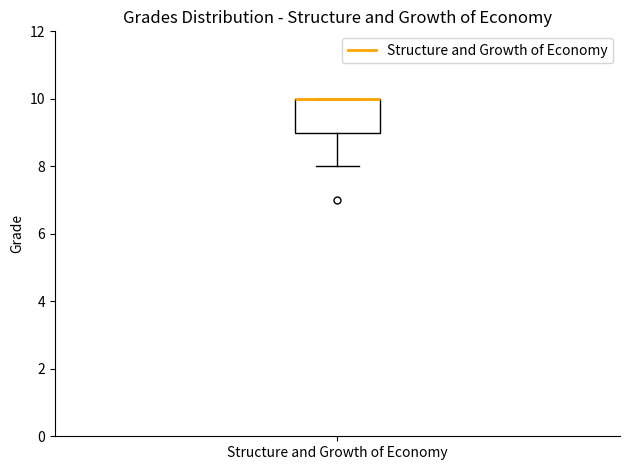

Where is the lower edge of the box for Structure and Growth of Economy on the y-axis? The values are not printed on the chart, so give them approximately, as read against the axis.

9